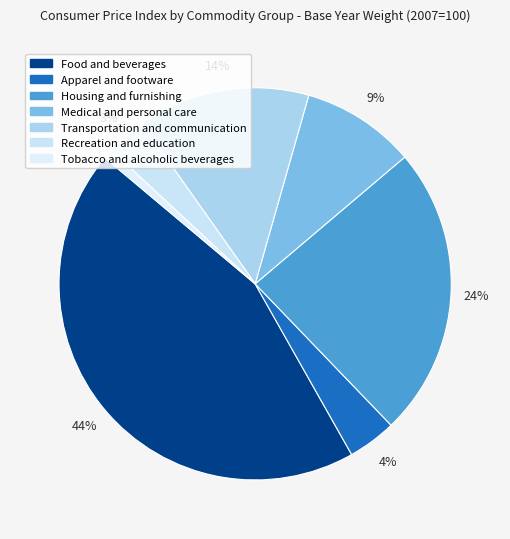

Is it true that Medical and personal care is 9% of the pie?

True